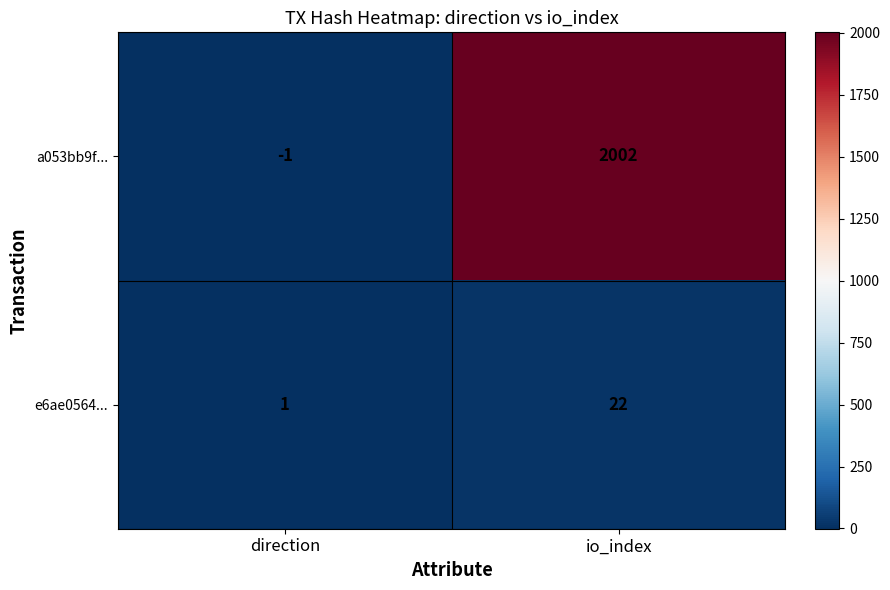

Which series has the widest spread of values?

a053bb9f...